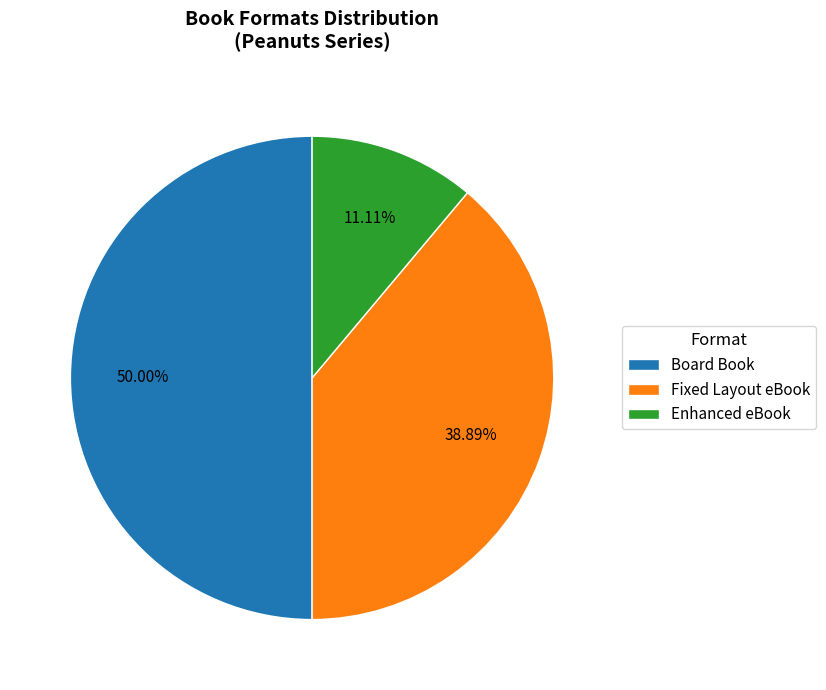

To the nearest percent, what is the combined percentage of Fixed Layout eBook and Enhanced eBook?

50%